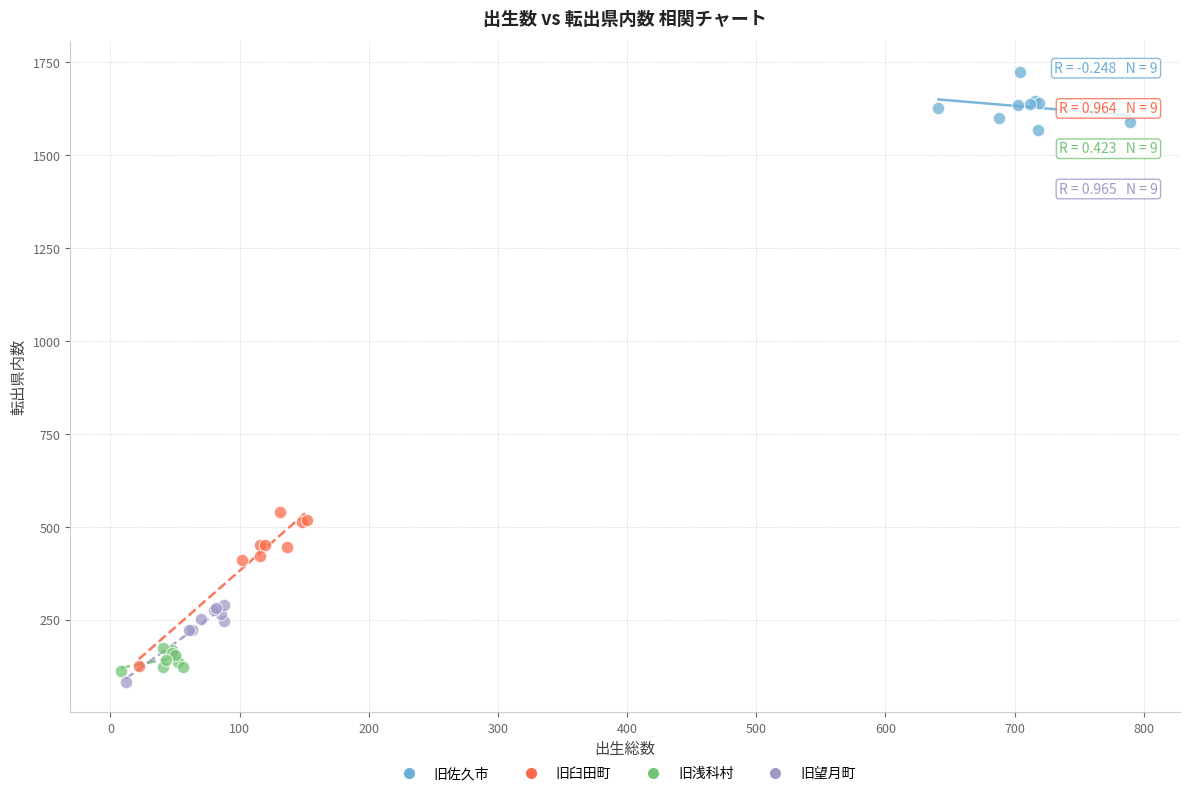

Which series contains the highest Y value?

旧佐久市